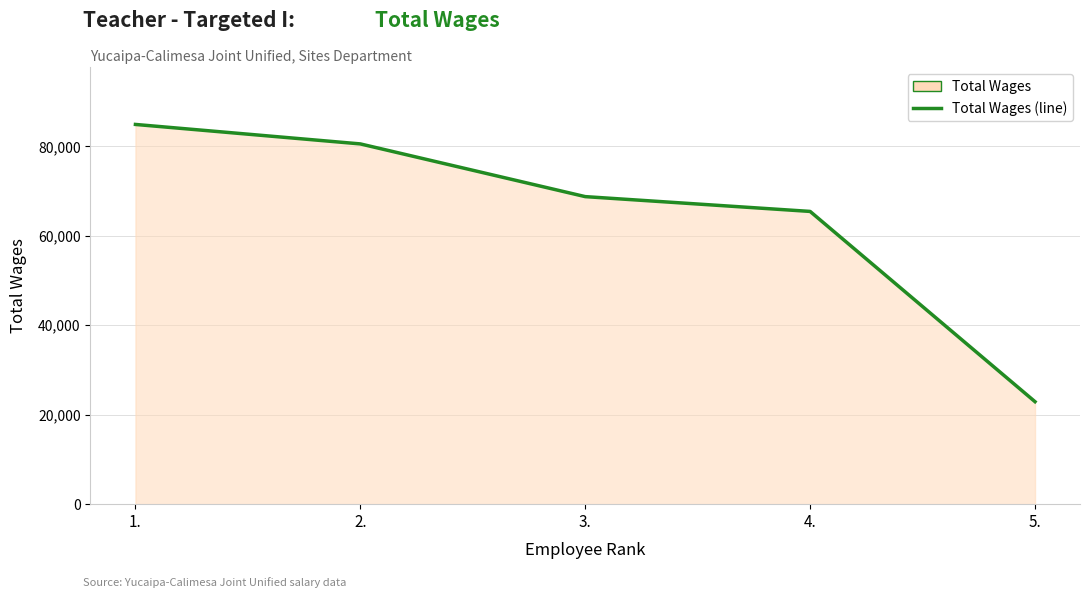

How many lines are shown in the chart?

1